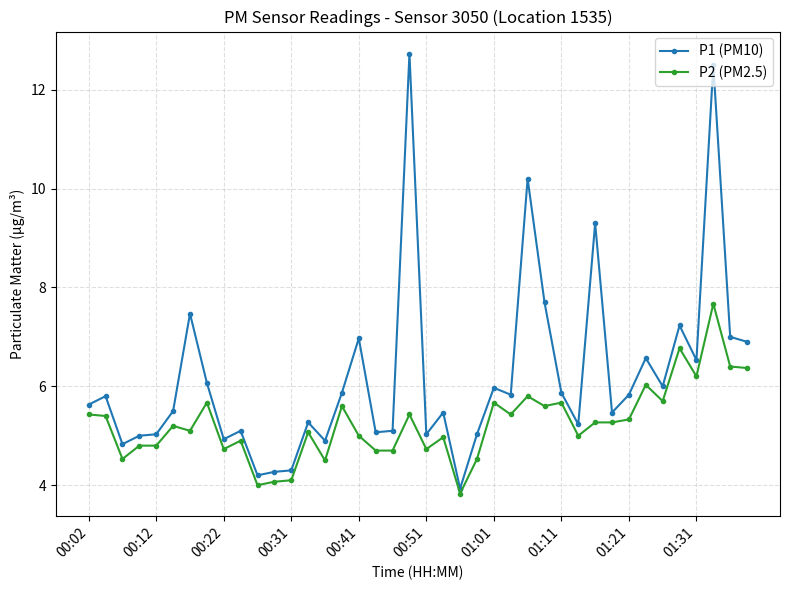

Which series has the largest range (max minus min)?

P1 (PM10)